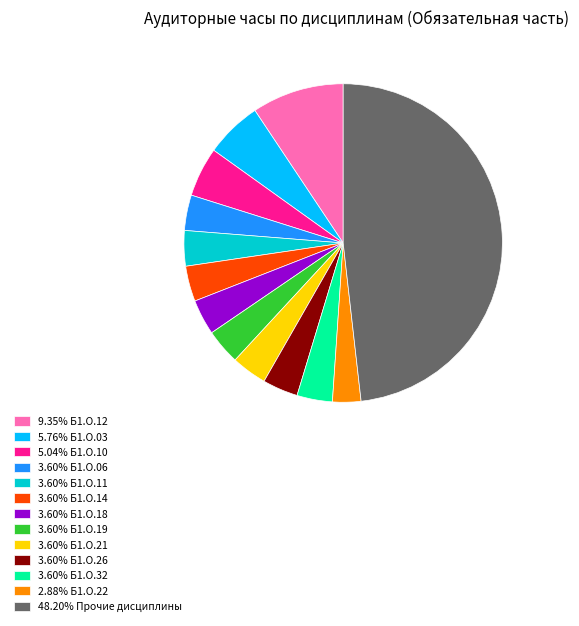

What is the ratio of the value at 3.60% Б1.О.21 to the value at 3.60% Б1.О.32?

1.0